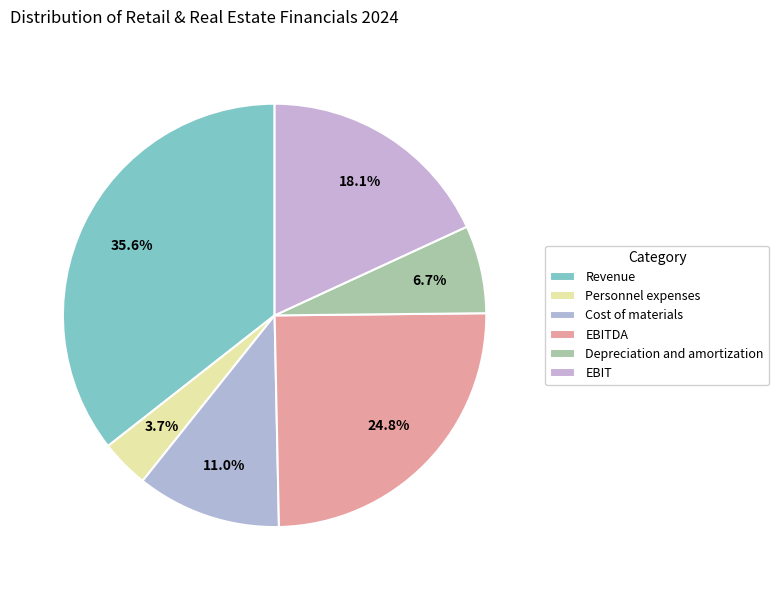

How many segments does this pie chart have?

6